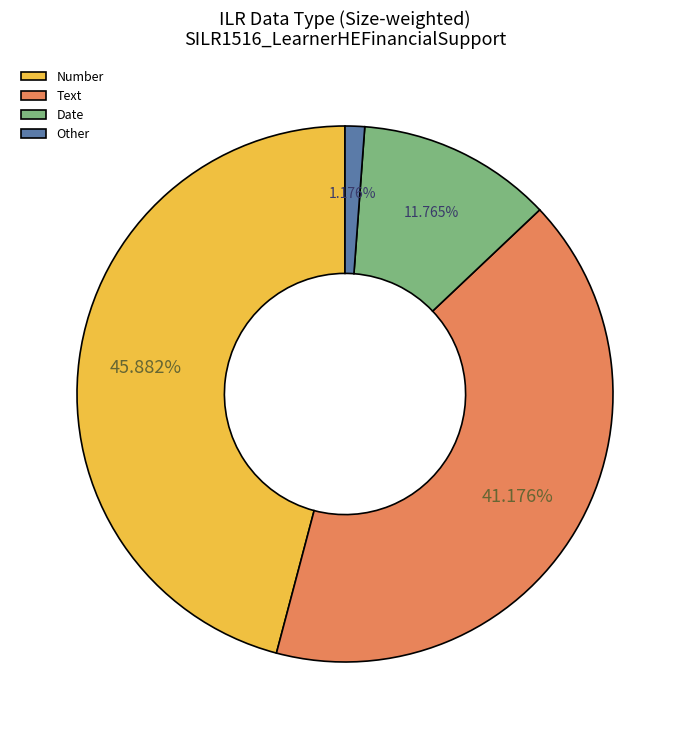

What is the ratio of the value at Text to the value at Date?

3.5